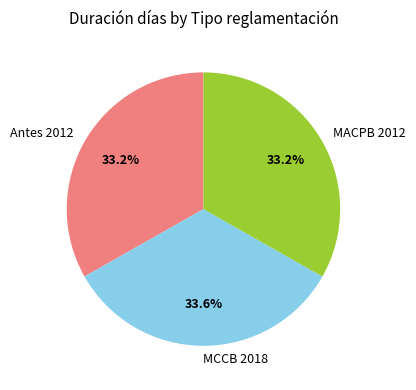

What portion of the pie excludes Antes 2012?

66.8%